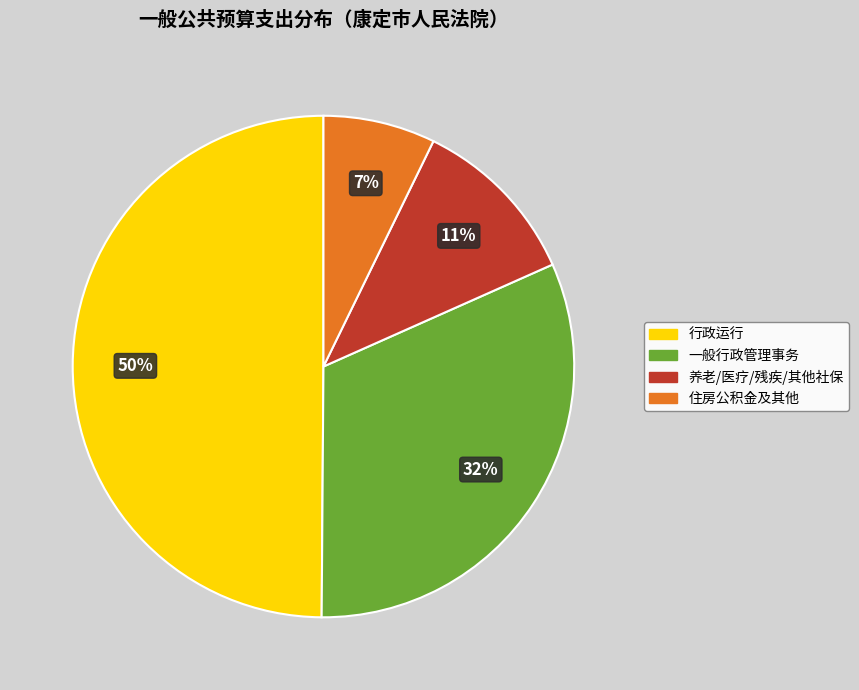

How many segments does this pie chart have?

4